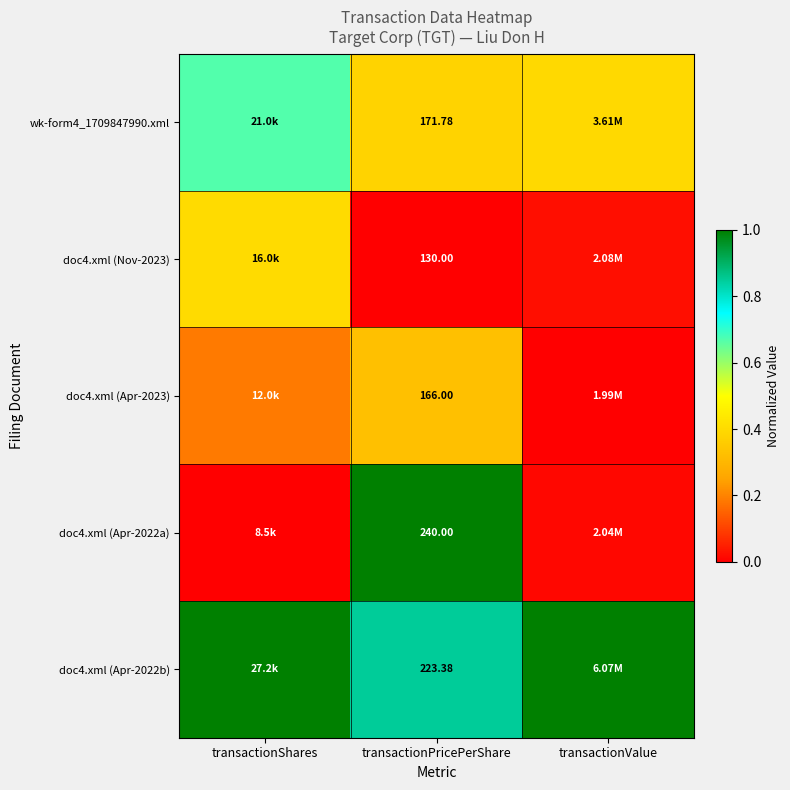

Is the value of doc4.xml (Apr-2023) at transactionPricePerShare greater than the value of doc4.xml (Nov-2023) at transactionPricePerShare?

Yes